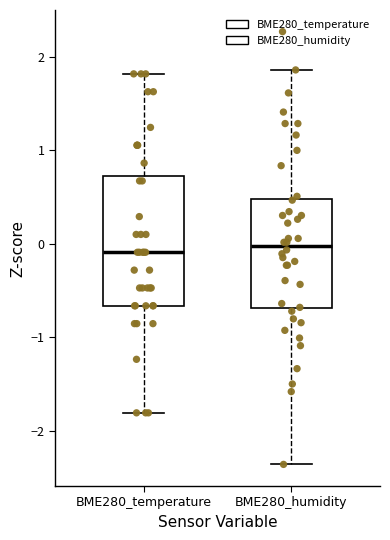

Reading left to right, read every box against the y-axis: the position of its median line, the range the box covers, and the ends of its whiskers. The values are not printed on the chart, so give them approximately, as read against the axis.

BME280_temperature: median -0.1, box -0.7 to 0.7, whiskers -1.8 to 1.8
BME280_humidity: median 0.0, box -0.7 to 0.5, whiskers -2.4 to 1.9